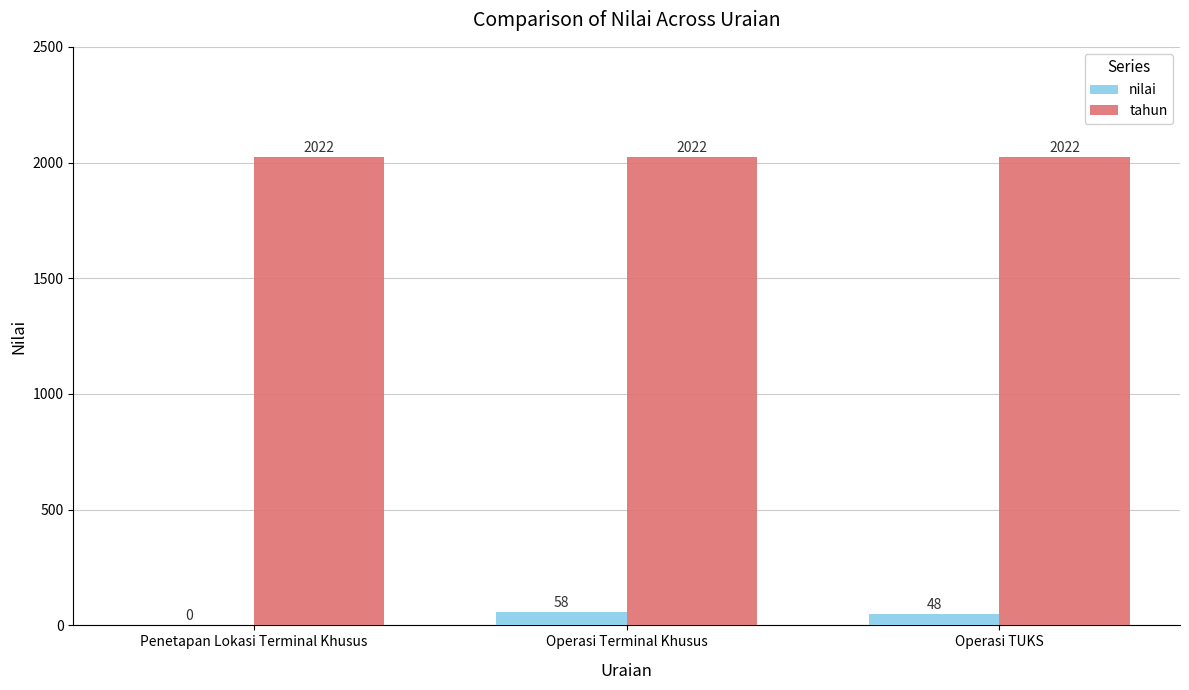

Which series has the largest total across all categories?

tahun